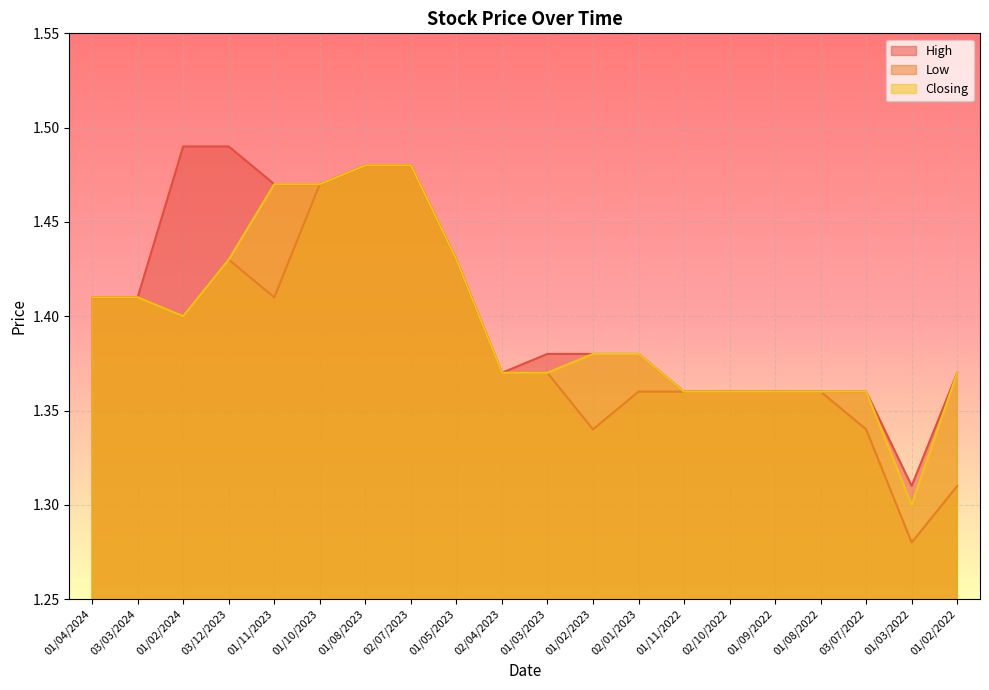

Which series has the largest range (max minus min)?

Low